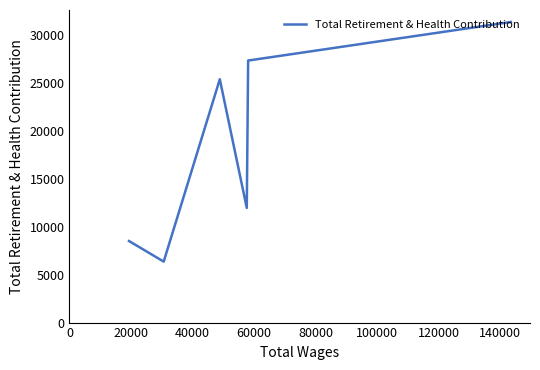

Reading left to right, list all the values displayed in this chart.

8520	6368	25414	11973	11973	27369	31396